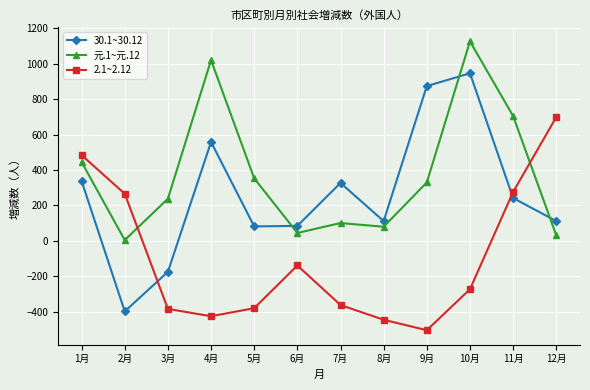

What is the total value across all series at 8月?

-252